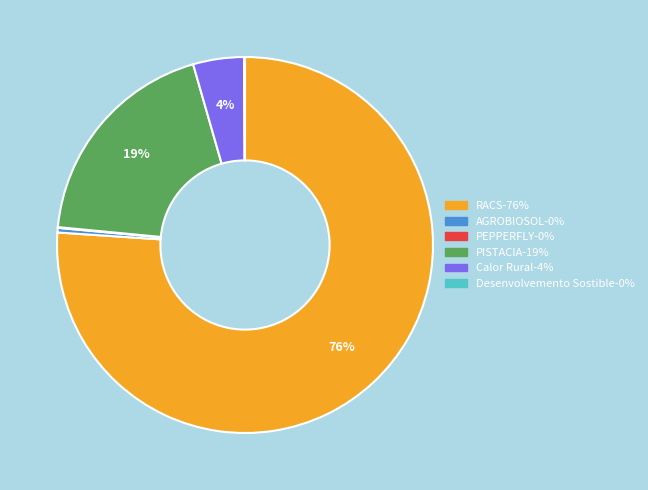

Does RACS account for over 50% of the chart?

Yes